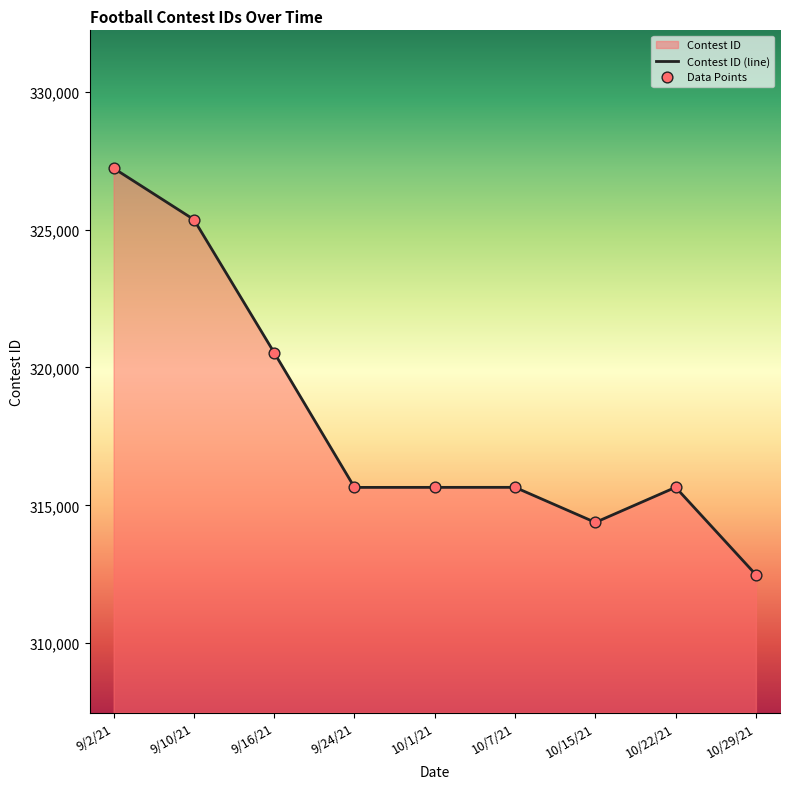

What is the change in value from 10/7/21 to 10/29/21?

-3169